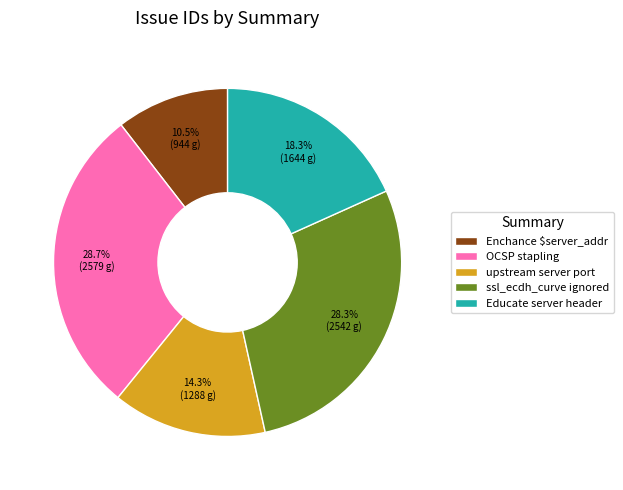

Approximately how many times larger is the value at Educate server header compared to Enchance $server_addr?

1.7